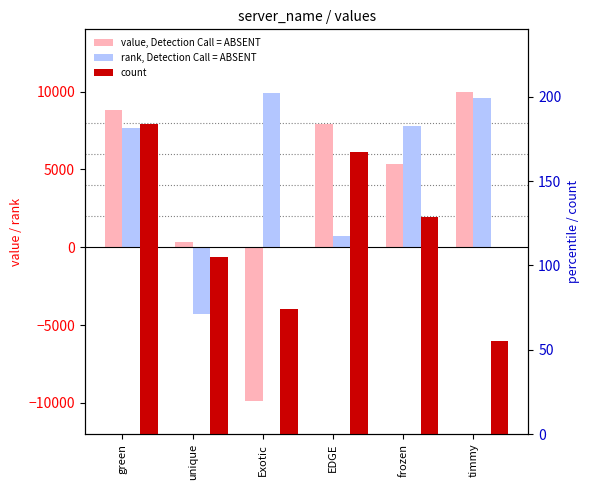

At which category does the chart reach its minimum across all series?

Exotic